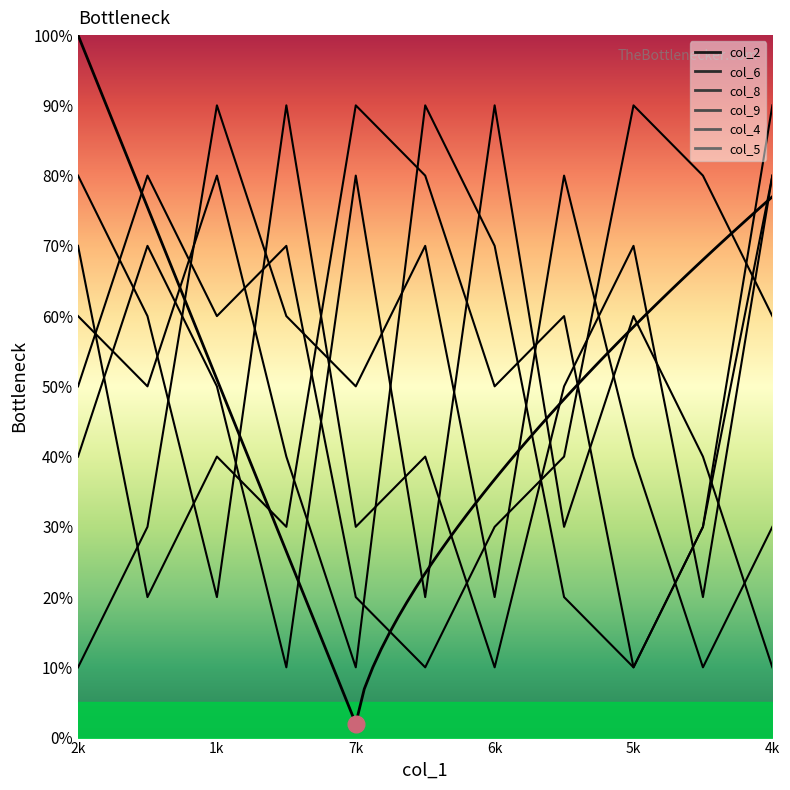

At how many categories does at least one series exceed 64?

11